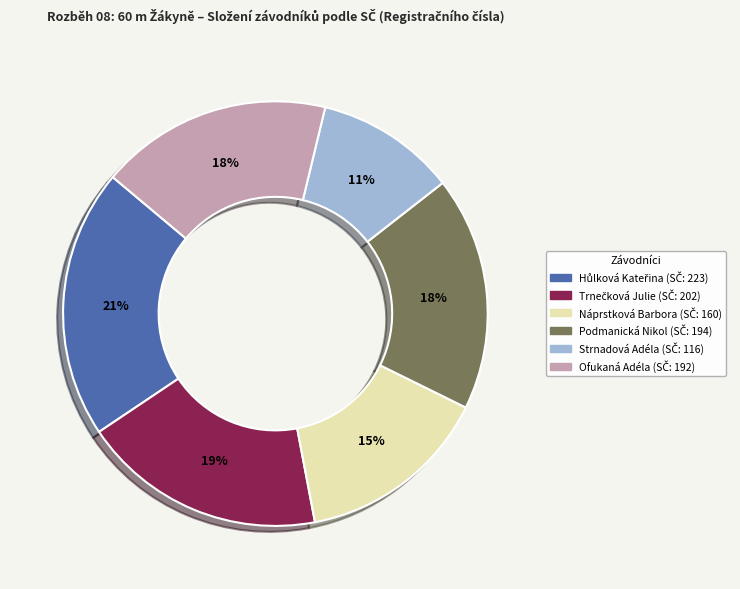

What is the smallest slice in the pie chart?

Strnadová Adéla